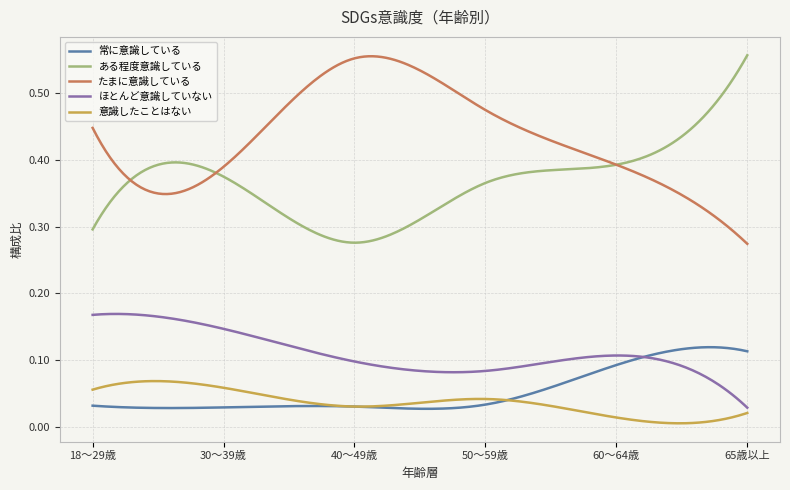

Count the number of categories in the chart.

300